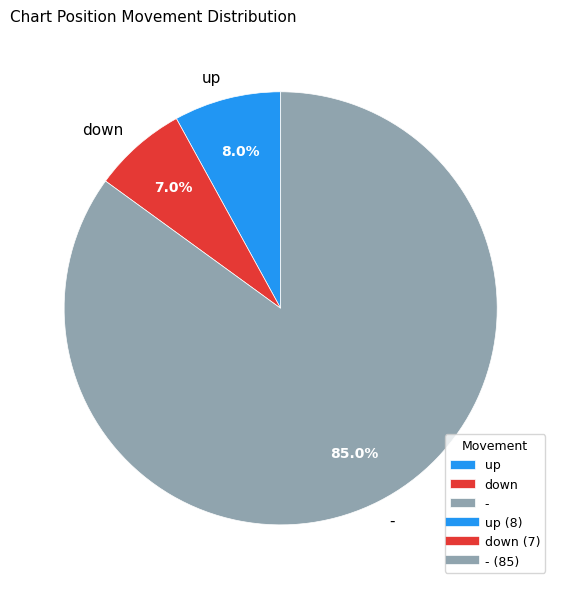

Approximately how many times larger is the value at - compared to down?

12.1